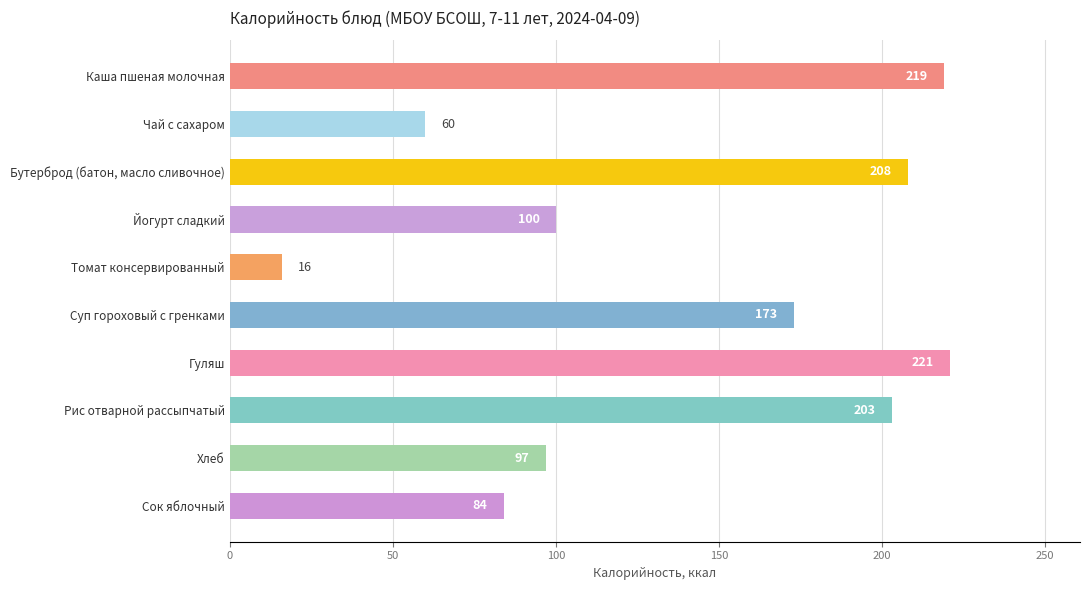

At which label is the value closest to 118?

Йогурт сладкий